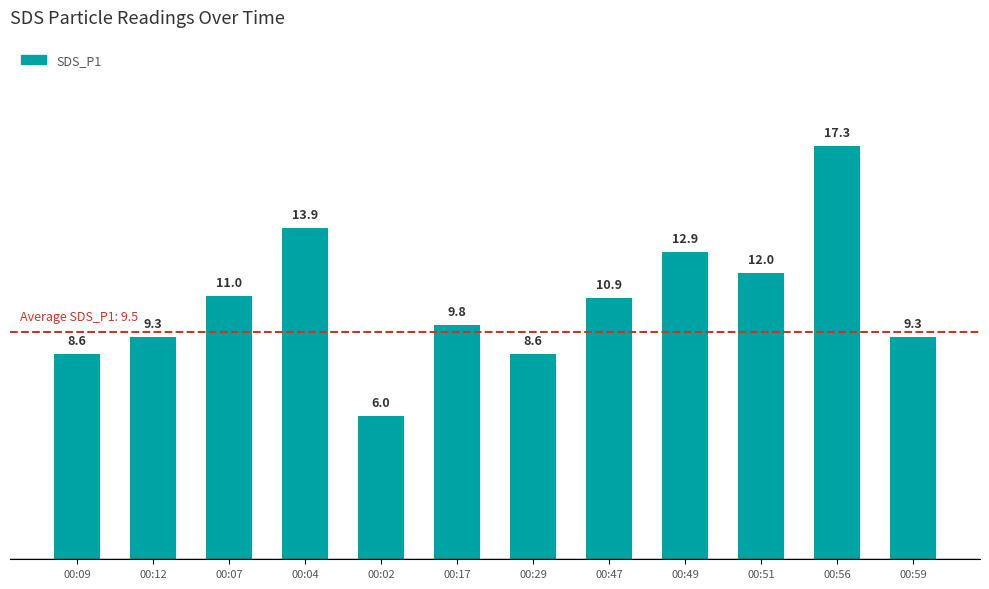

Is it true that the value at 00:09 is 3.1?

False